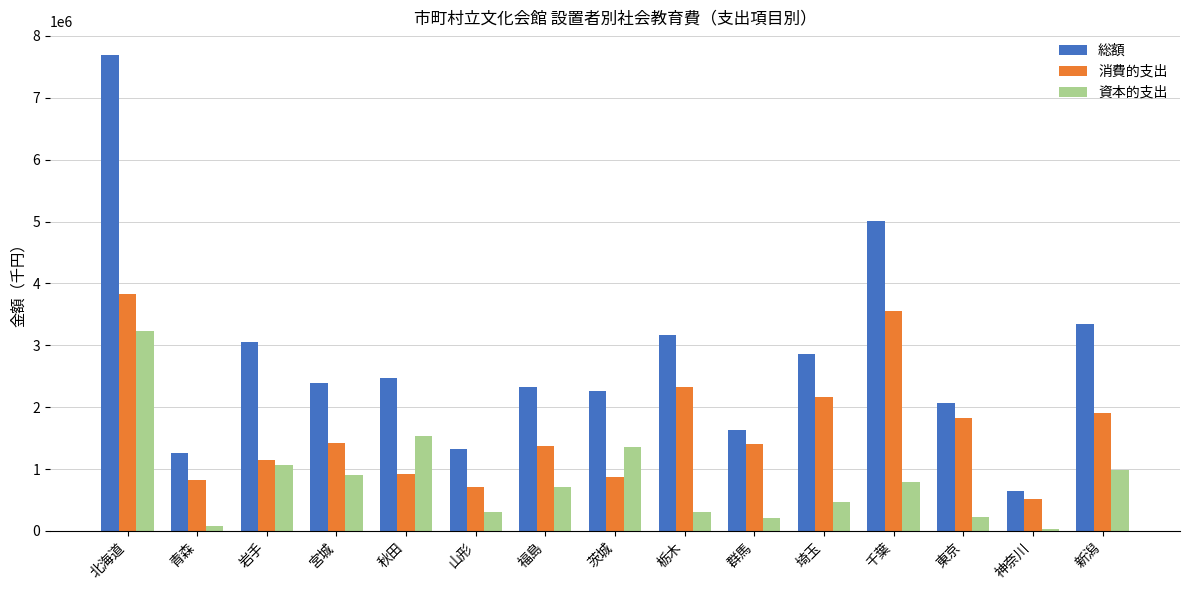

What is the difference between the maximum and second lowest values in the 資本的支出 series?

3154847